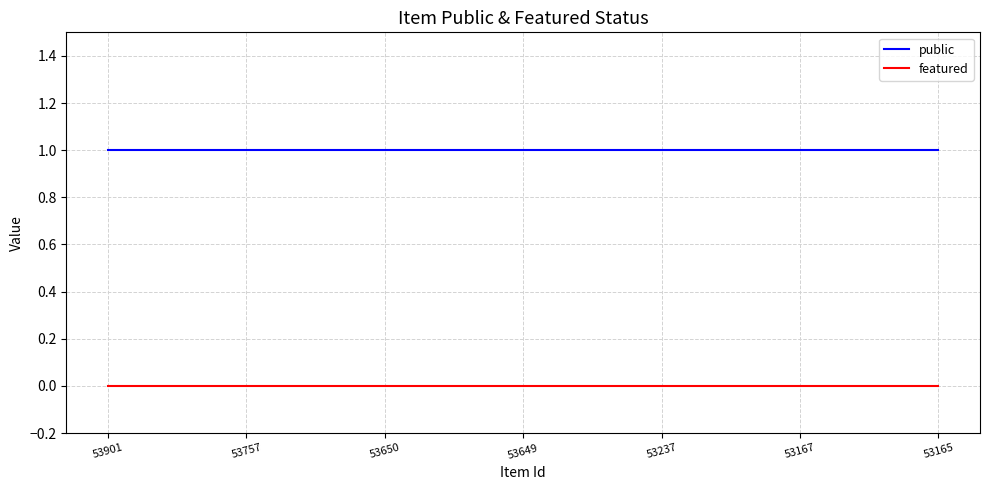

True or false: public and featured intersect in this chart.

False